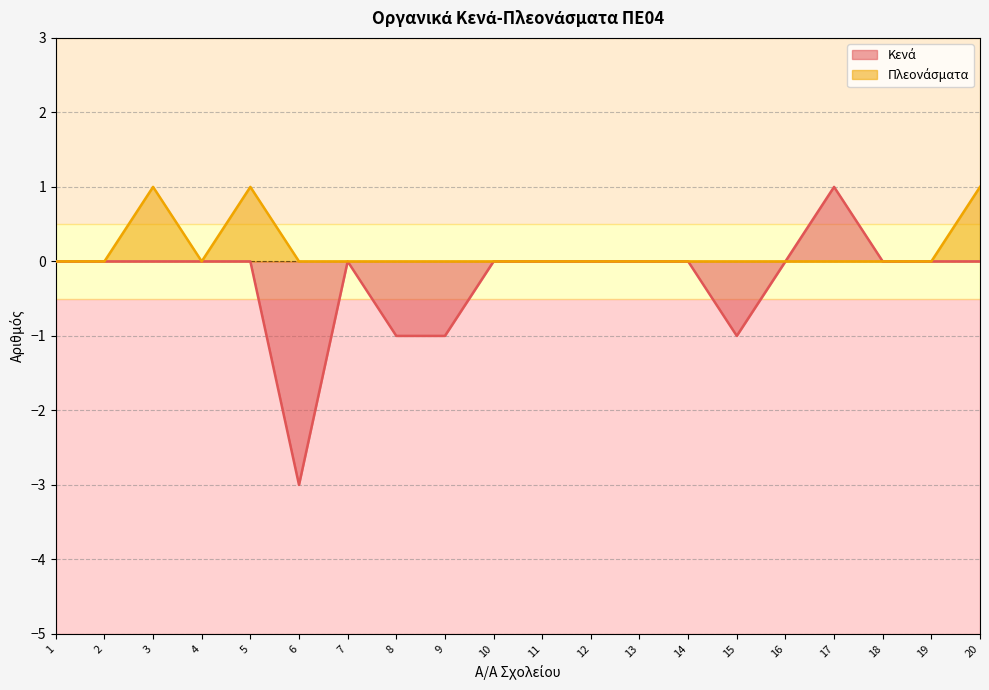

Is it true that Πλεονάσματα equals 0 at 14?

True